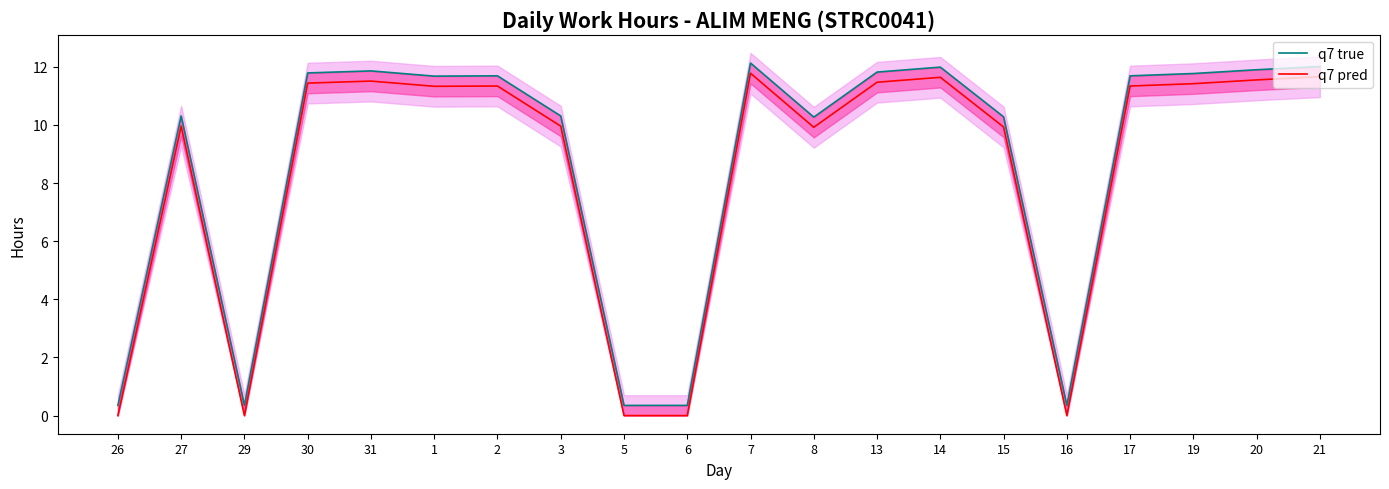

What is the spread (max minus min) of values at 20?

0.3